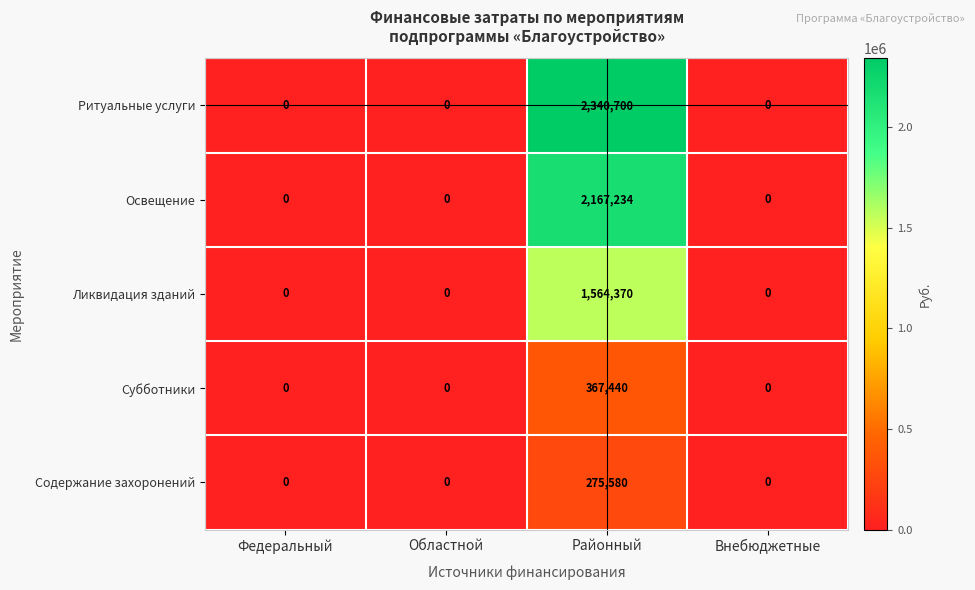

How many data points in Освещение are above 0?

1